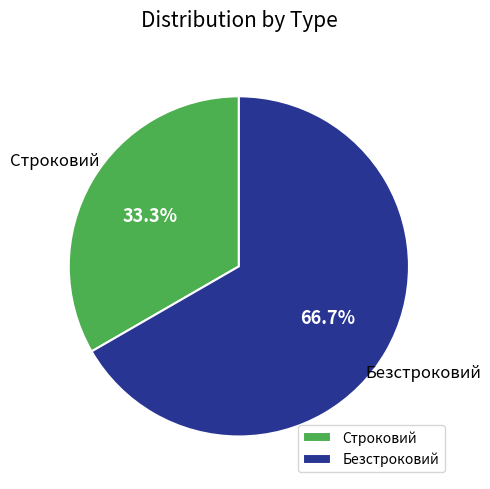

Does Безстроковий account for over 50% of the chart?

Yes